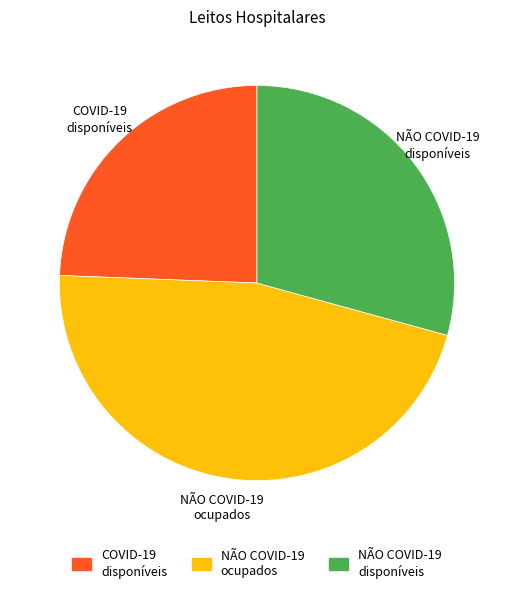

Which slice is the largest?

NÃO COVID-19 ocupados